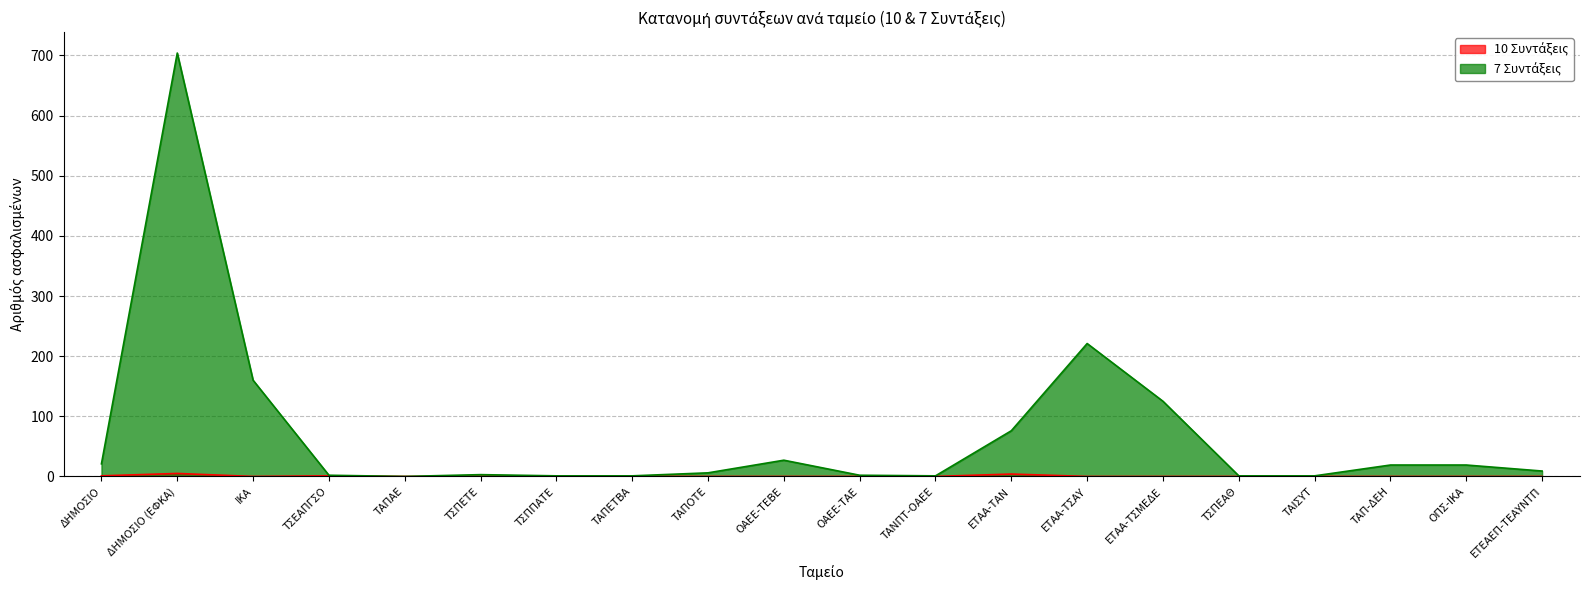

True or false: 10 Συντάξεις and 7 Συντάξεις intersect in this chart.

False